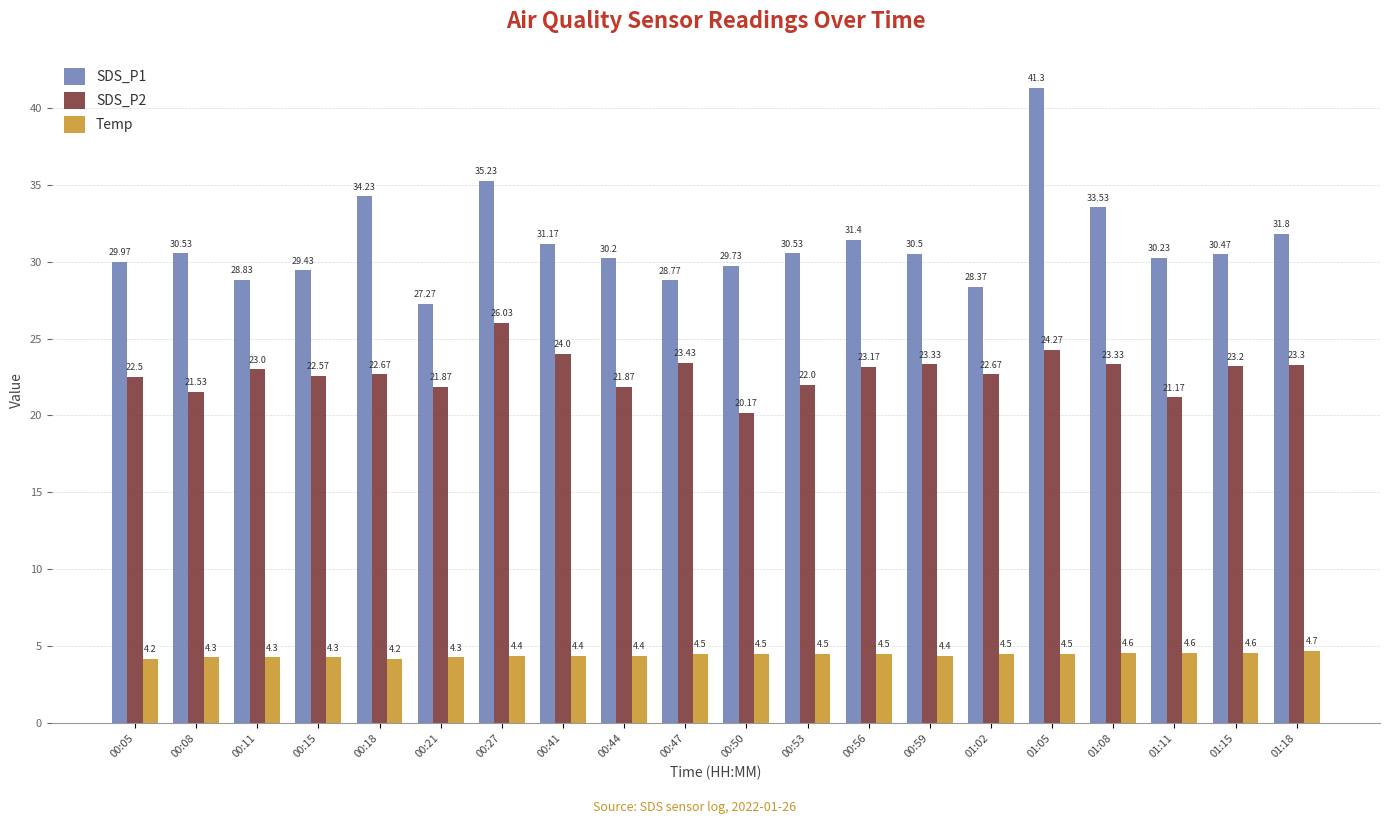

Reading left to right, transcribe all the data shown in this chart.

SDS_P1: 00:05=30.0	00:08=30.5	00:11=28.8	00:15=29.4	00:18=34.2	00:21=27.3	00:27=35.2	00:41=31.2	00:44=30.2	00:47=28.8	00:50=29.7	00:53=30.5	00:56=31.4	00:59=30.5	01:02=28.4	01:05=41.3	01:08=33.5	01:11=30.2	01:15=30.5	01:18=31.8
SDS_P2: 00:05=22.5	00:08=21.5	00:11=23.0	00:15=22.6	00:18=22.7	00:21=21.9	00:27=26.0	00:41=24.0	00:44=21.9	00:47=23.4	00:50=20.2	00:53=22.0	00:56=23.2	00:59=23.3	01:02=22.7	01:05=24.3	01:08=23.3	01:11=21.2	01:15=23.2	01:18=23.3
Temp: 00:05=4.2	00:08=4.3	00:11=4.3	00:15=4.3	00:18=4.2	00:21=4.3	00:27=4.4	00:41=4.4	00:44=4.4	00:47=4.5	00:50=4.5	00:53=4.5	00:56=4.5	00:59=4.4	01:02=4.5	01:05=4.5	01:08=4.6	01:11=4.6	01:15=4.6	01:18=4.7